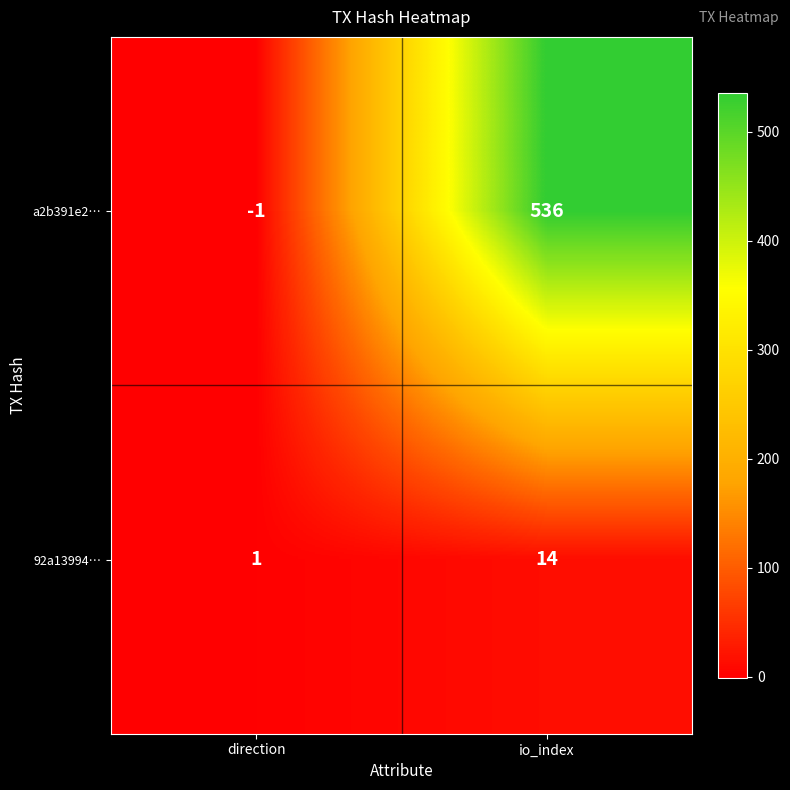

Which category has the lowest value across all series?

direction